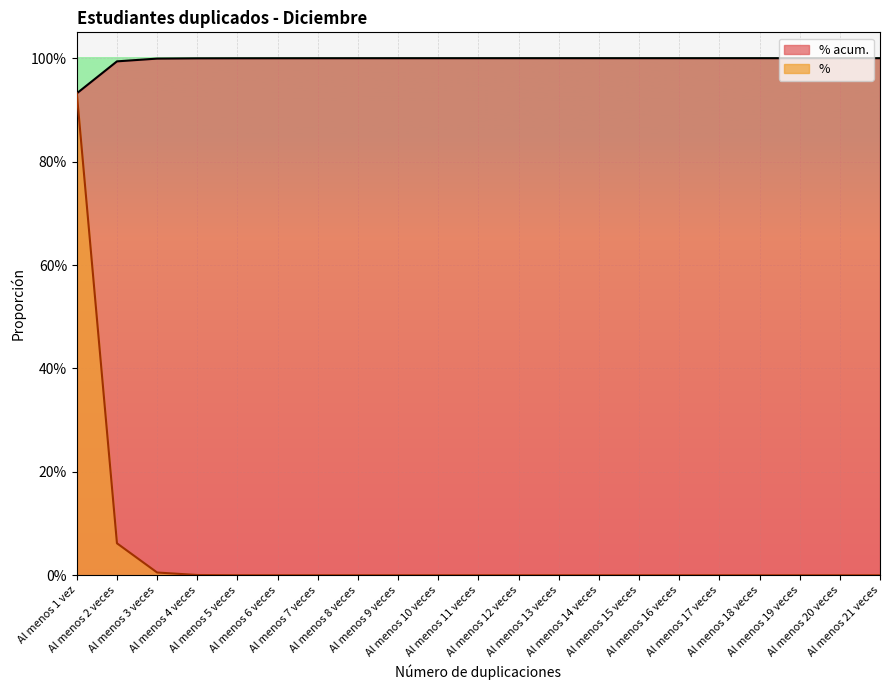

What position from the left is Al menos 8 veces?

8